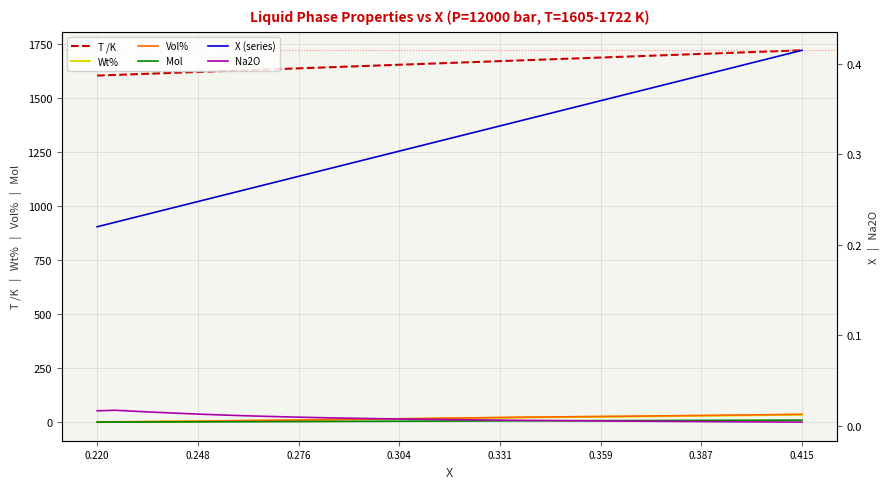

Reading left to right, what are all the values shown in this chart?

T /K: 1605.0	1608.0	1611.0	1614.0	1617.0	1620.0	1623.0	1626.0	1629.0	1632.0	1635.0	1638.0	1641.0	1644.0	1647.0	1650.0	1653.0	1656.0	1659.0	1662.0	1665.0	1668.0	1671.0	1674.0	1677.0	1680.0	1683.0	1686.0	1689.0	1692.0	1695.0	1698.0	1701.0	1704.0	1707.0	1710.0	1713.0	1716.0	1719.0	1722.0
Wt%: 0.2	0.9	1.6	2.2	3.0	3.7	4.6	5.4	6.3	7.2	8.1	9.1	10.0	11.0	12.0	13.0	14.0	15.0	16.0	17.0	18.0	19.0	20.0	21.1	22.1	22.8	23.5	24.3	25.0	25.8	26.6	27.4	28.2	29.1	30.0	30.9	31.8	32.7	33.7	34.7
Vol%: 0.2	1.0	1.7	2.5	3.2	4.1	5.0	5.9	6.8	7.8	8.8	9.8	10.8	11.8	12.9	13.9	14.9	16.0	17.0	18.1	19.1	20.2	21.2	22.3	23.4	24.1	24.9	25.6	26.4	27.2	28.0	28.8	29.7	30.6	31.5	32.4	33.3	34.3	35.3	36.3
Mol: 0.1	0.3	0.5	0.7	0.9	1.1	1.3	1.6	1.8	2.1	2.4	2.6	2.9	3.2	3.5	3.8	4.0	4.3	4.6	4.9	5.2	5.4	5.7	6.0	6.3	6.5	6.7	6.8	7.0	7.2	7.4	7.6	7.8	8.1	8.3	8.5	8.7	9.0	9.2	9.5
X (series): 0.2	0.2	0.2	0.2	0.2	0.2	0.2	0.3	0.3	0.3	0.3	0.3	0.3	0.3	0.3	0.3	0.3	0.3	0.3	0.3	0.3	0.3	0.3	0.3	0.3	0.3	0.3	0.4	0.4	0.4	0.4	0.4	0.4	0.4	0.4	0.4	0.4	0.4	0.4	0.4
Na2O: 0.0	0.0	0.0	0.0	0.0	0.0	0.0	0.0	0.0	0.0	0.0	0.0	0.0	0.0	0.0	0.0	0.0	0.0	0.0	0.0	0.0	0.0	0.0	0.0	0.0	0.0	0.0	0.0	0.0	0.0	0.0	0.0	0.0	0.0	0.0	0.0	0.0	0.0	0.0	0.0